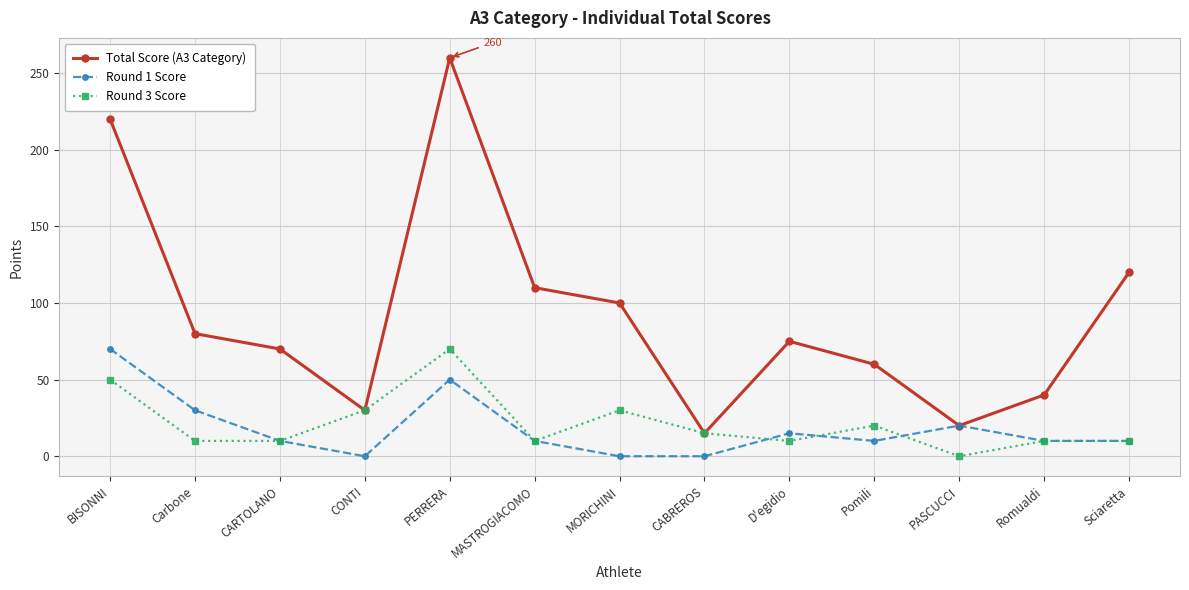

Is it true that Round 3 Score equals 11 at Pomili?

False